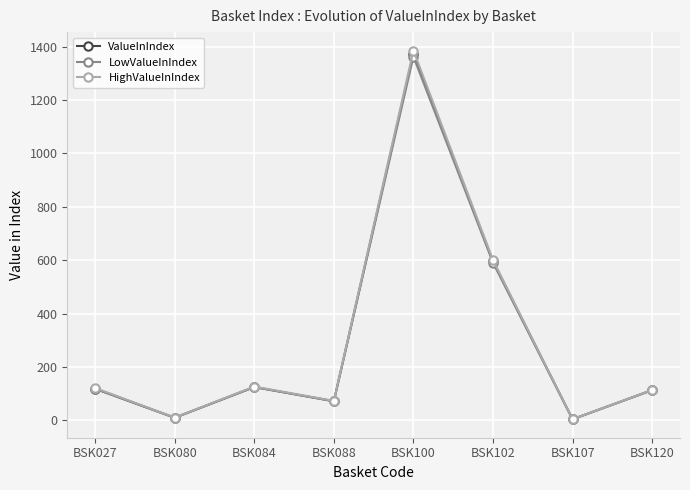

Which series changed the most between BSK027 and BSK080?

HighValueInIndex